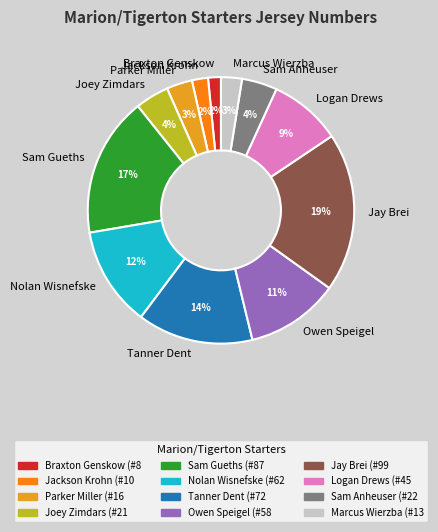

The Parker Miller slice represents 3% of the pie. True or false?

True